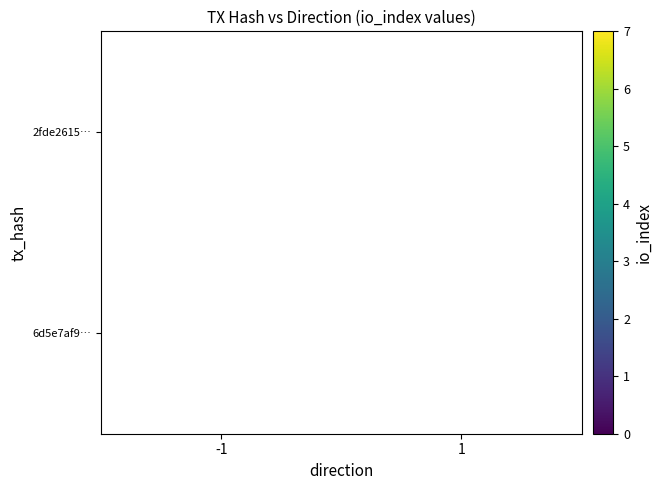

How many categories are shown in the chart?

2